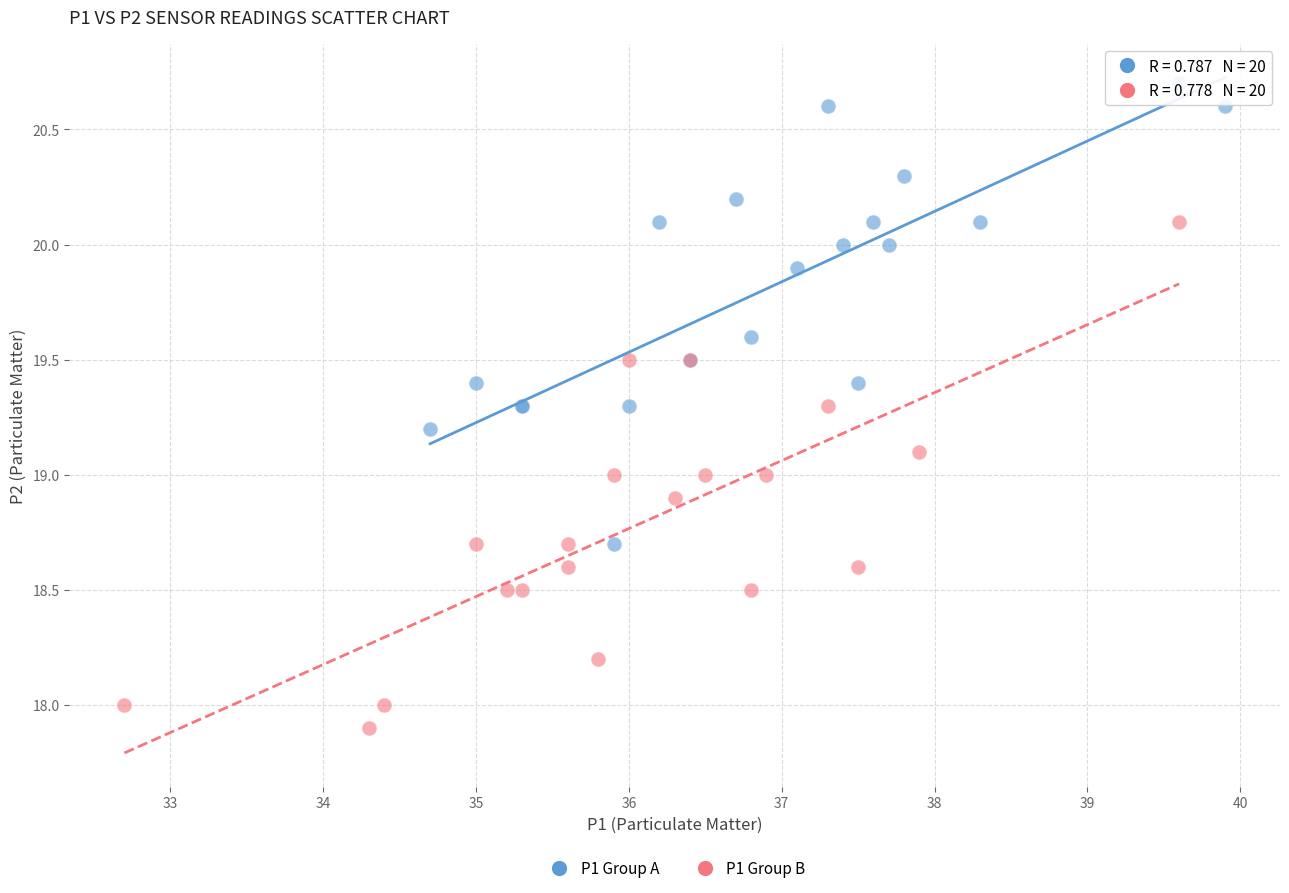

Which series has the largest Y range (max minus min)?

P1 Group B